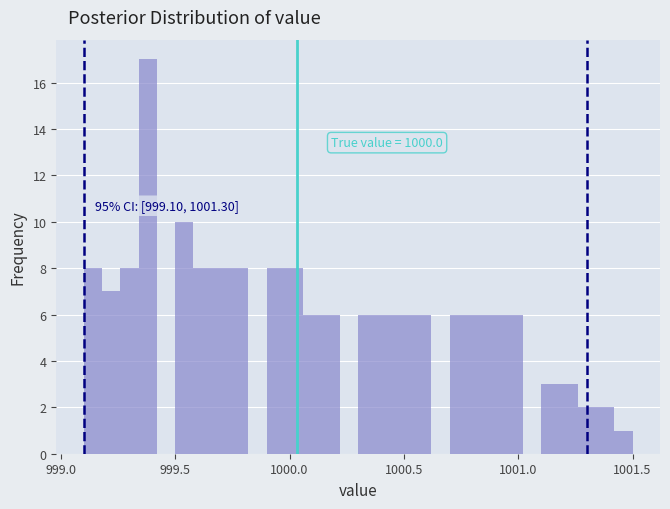

Around what value on the x-axis is the tallest bar? Give the approximate position of its centre, as read against the axis.

999.40